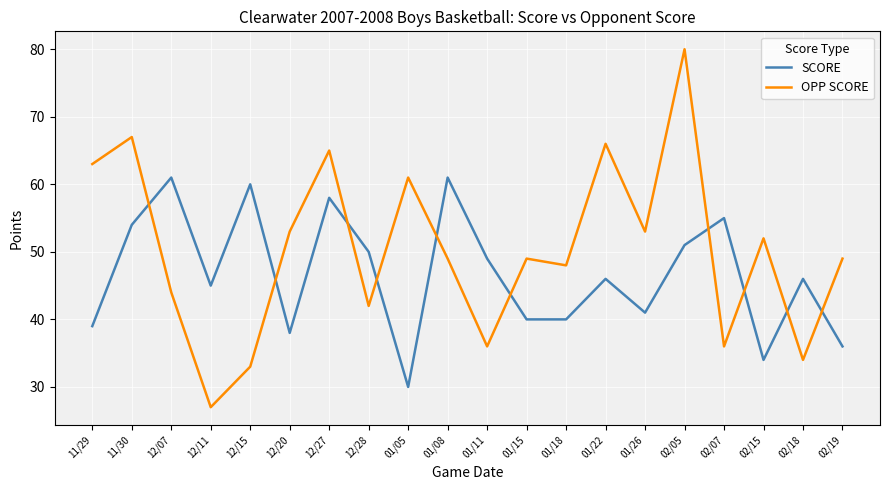

At which category does SCORE reach its first local valley?

12/11